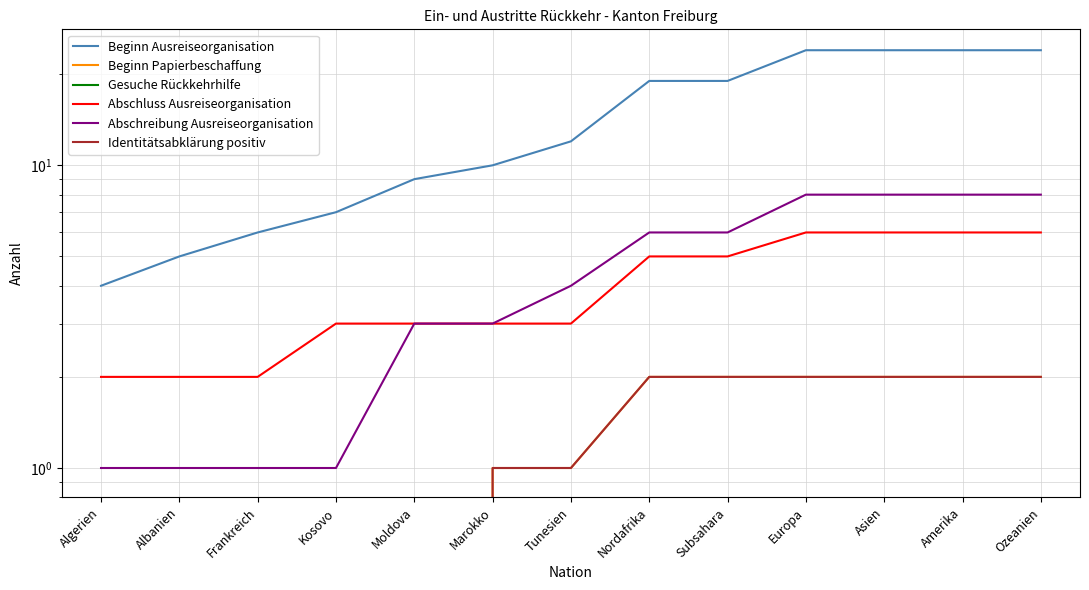

Where is Abschluss Ausreiseorganisation nearest to the value 4?

Kosovo